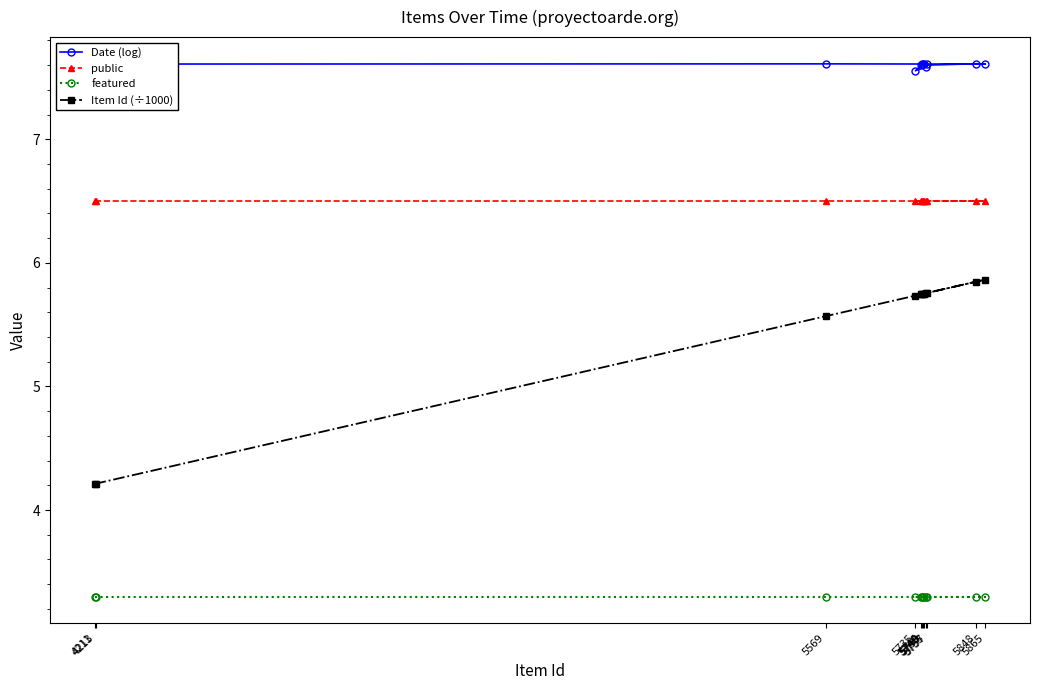

What is the total value across all series at 5865?

23.3